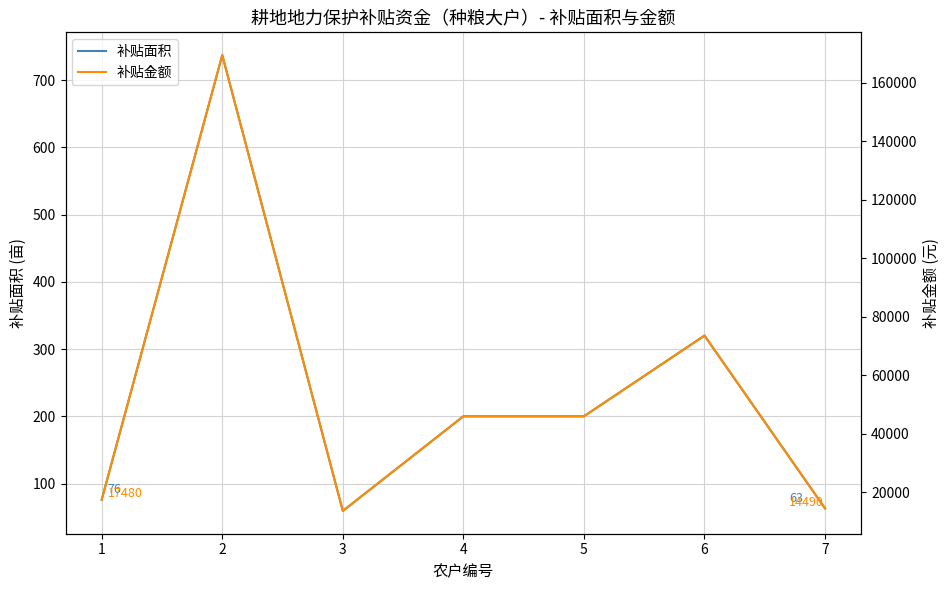

What is the highest value of the 补贴金额 series?

169510.0